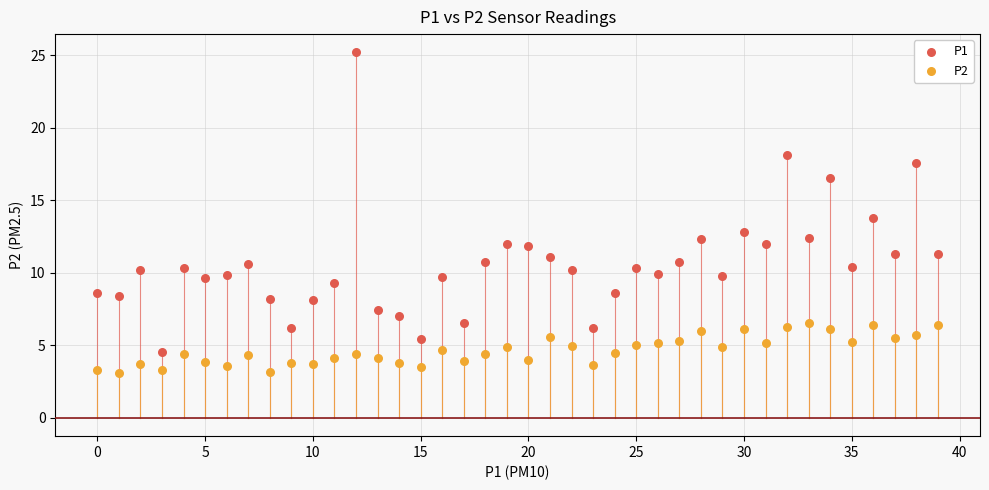

Across all data points, what is the range of Y values (max minus min)?

22.1